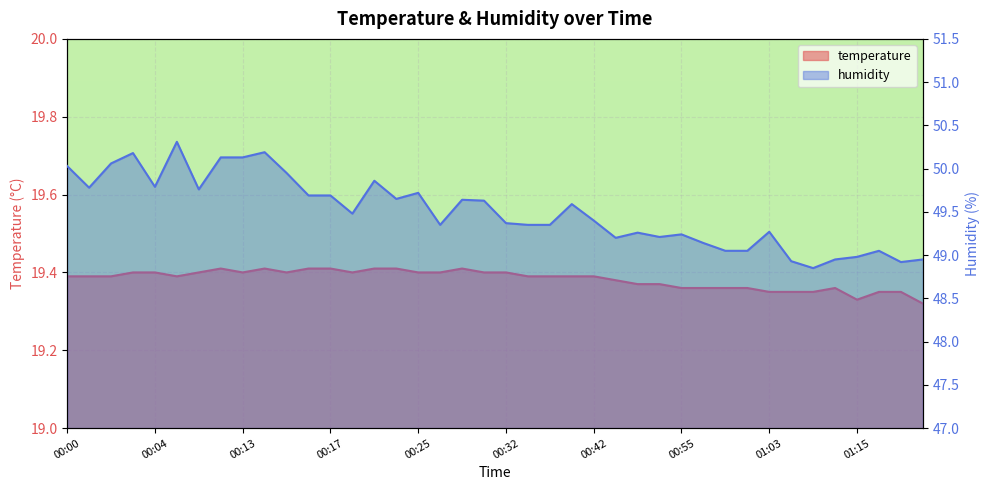

How many lines are shown in the chart?

2